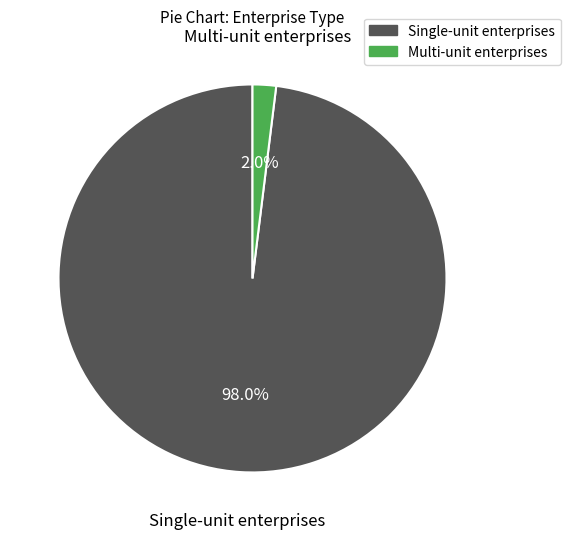

What is the largest slice in the pie chart?

Single-unit enterprises